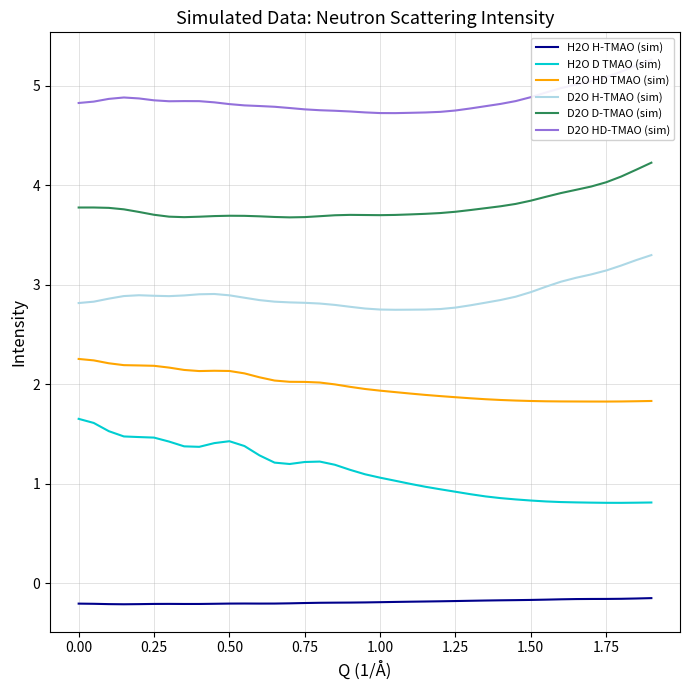

What are all the series names shown in the legend?

H2O H-TMAO (sim), H2O D TMAO (sim), H2O HD TMAO (sim), D2O H-TMAO (sim), D2O D-TMAO (sim), D2O HD-TMAO (sim)